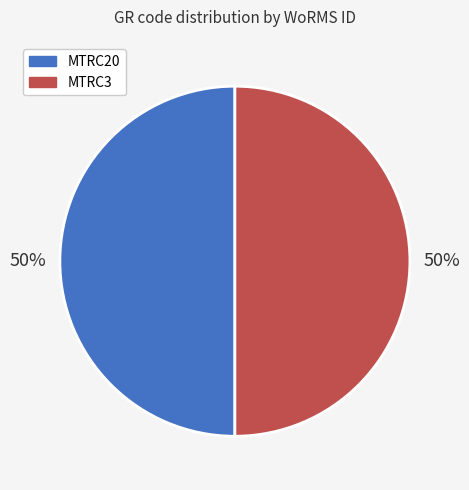

True or false: MTRC3 accounts for 50% of the total.

True